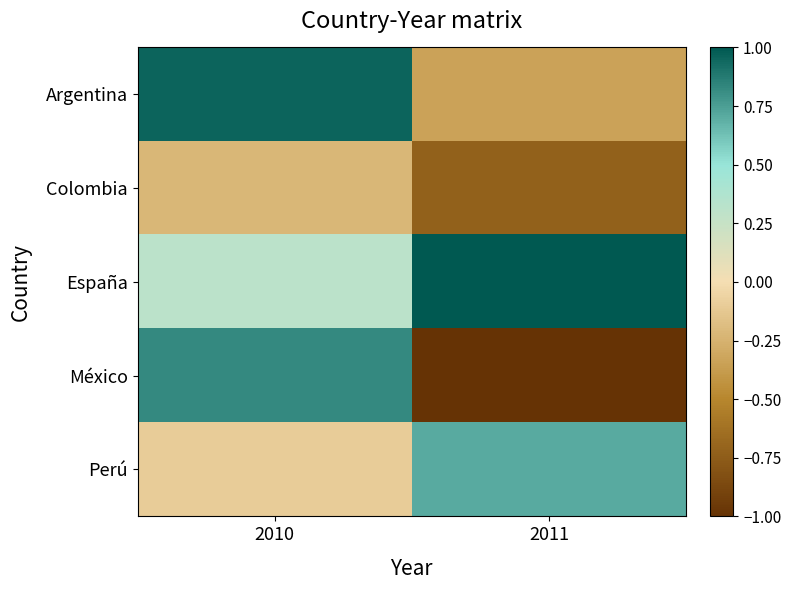

Between 2010 and 2011, which is larger?

2010